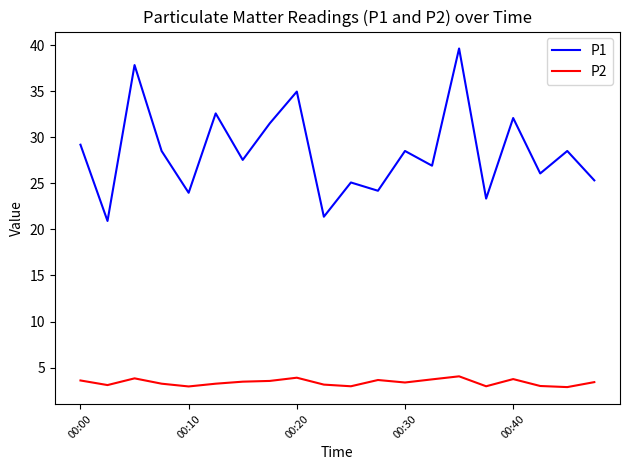

Rank the series by their average value, from lowest to highest.

P2, P1